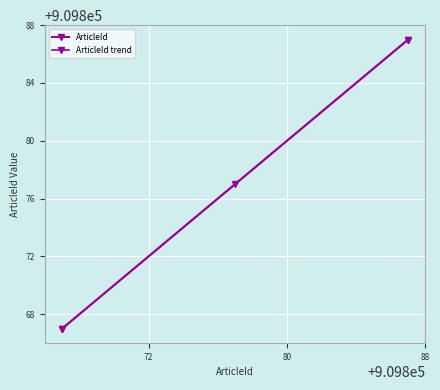

What is the sum of the values at 2018-04-19 06:59:00 and 2018-04-19 06:59:00?

1819744